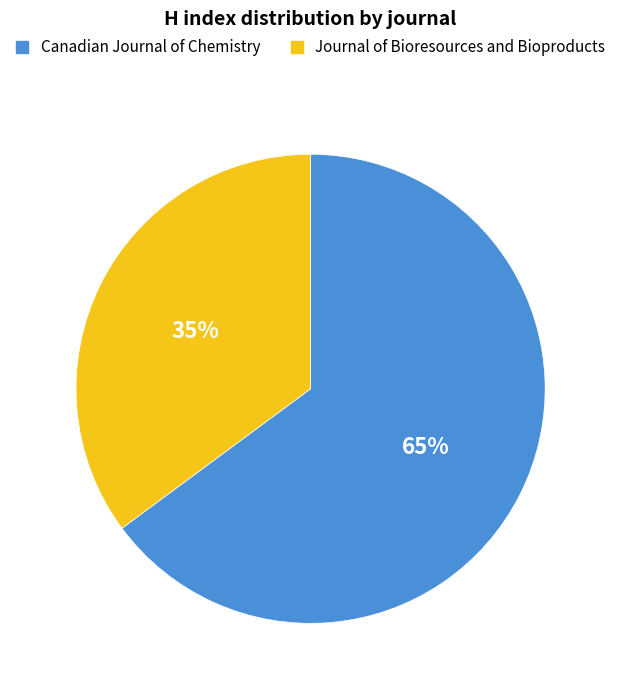

True or false: Canadian Journal of Chemistry accounts for 65% of the total.

True